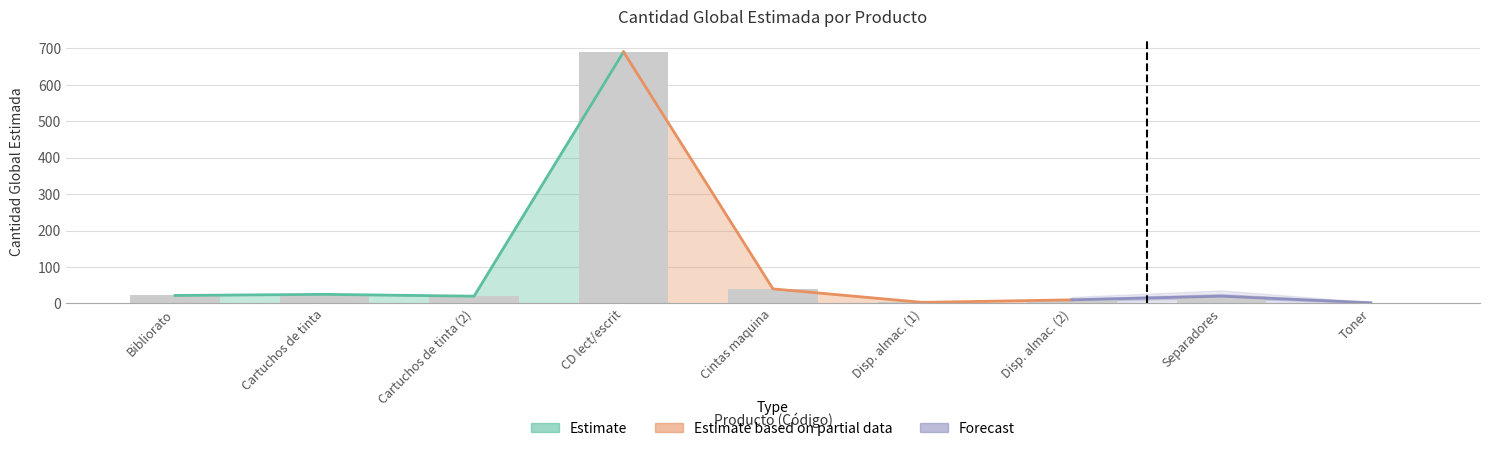

True or false: the data shows 4 at Disp. almac. (1).

False